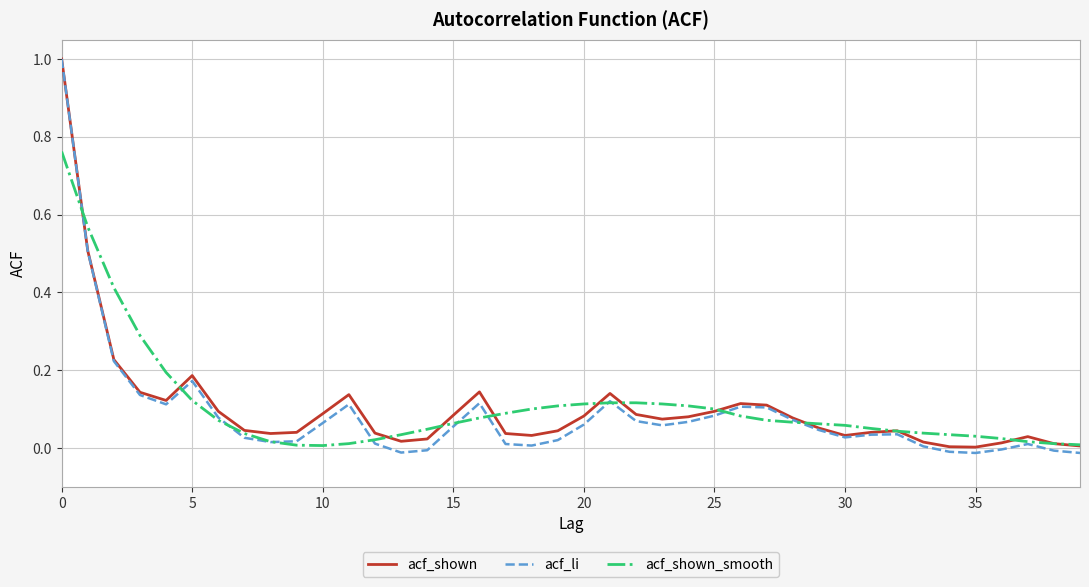

Which series has the largest range (max minus min)?

acf_li